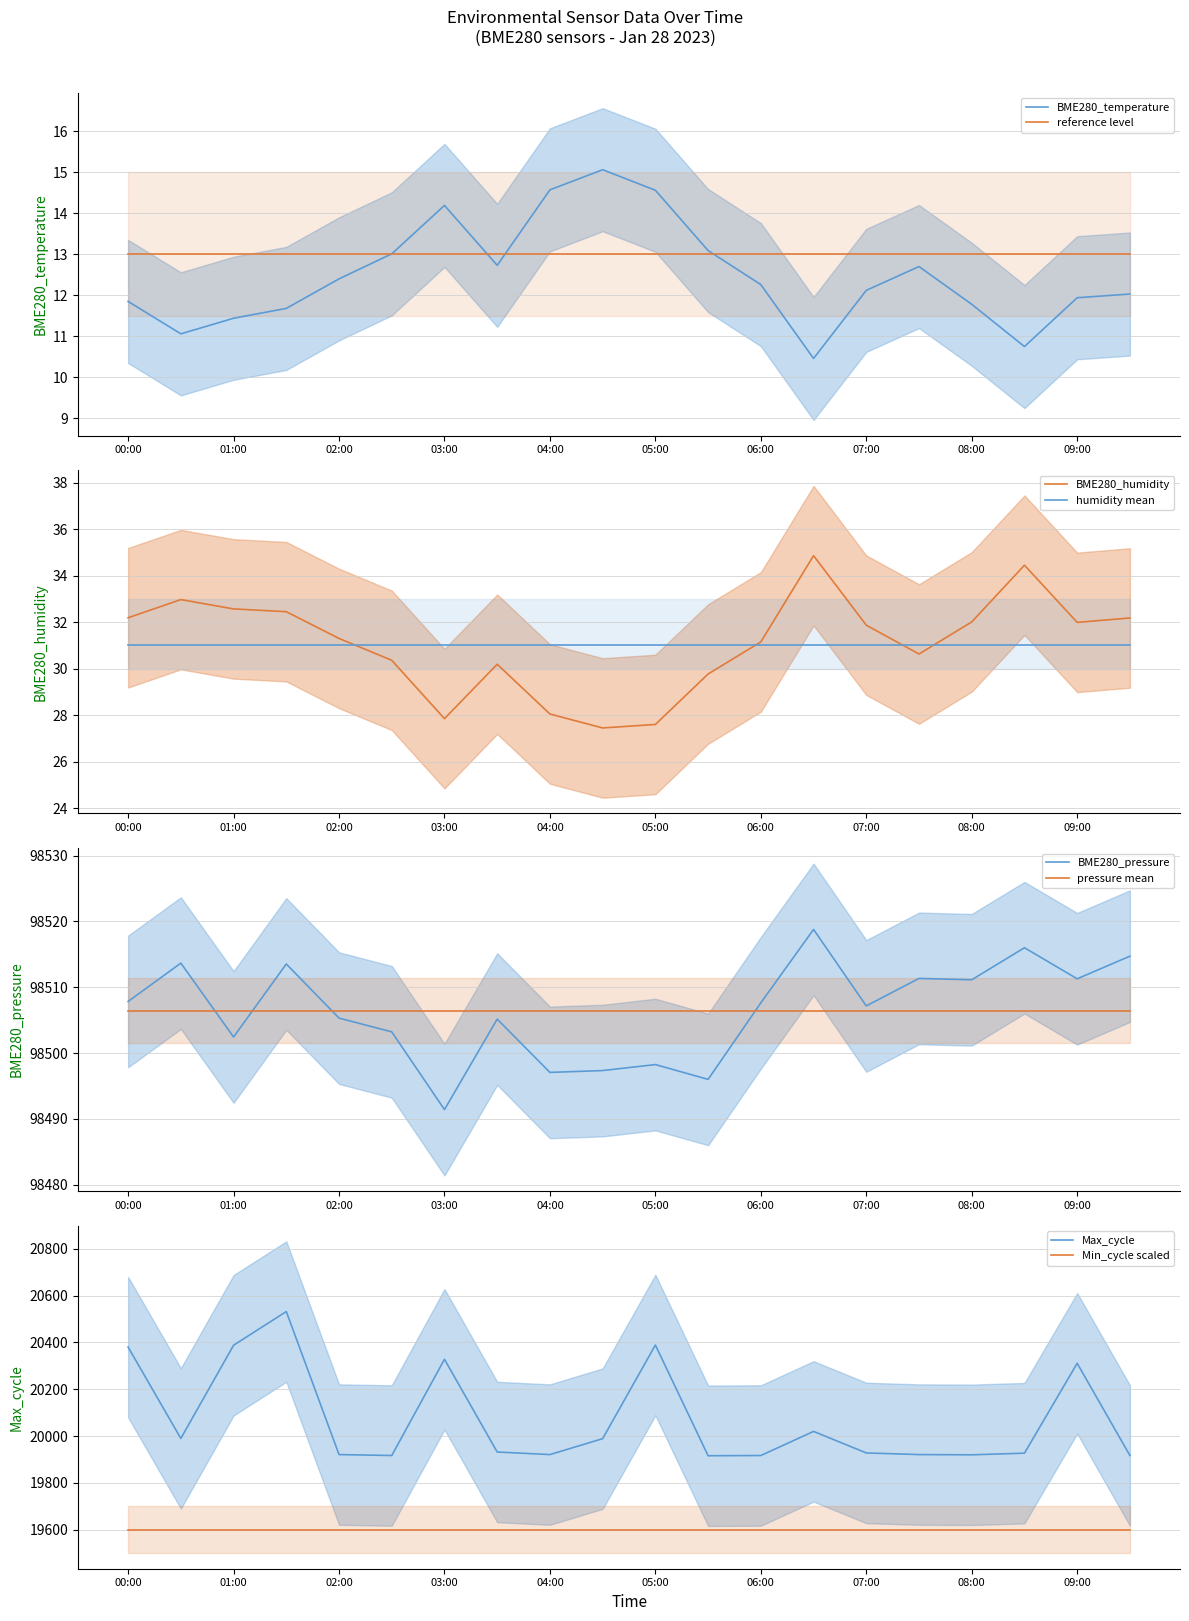

What is the smallest value displayed?

10.5